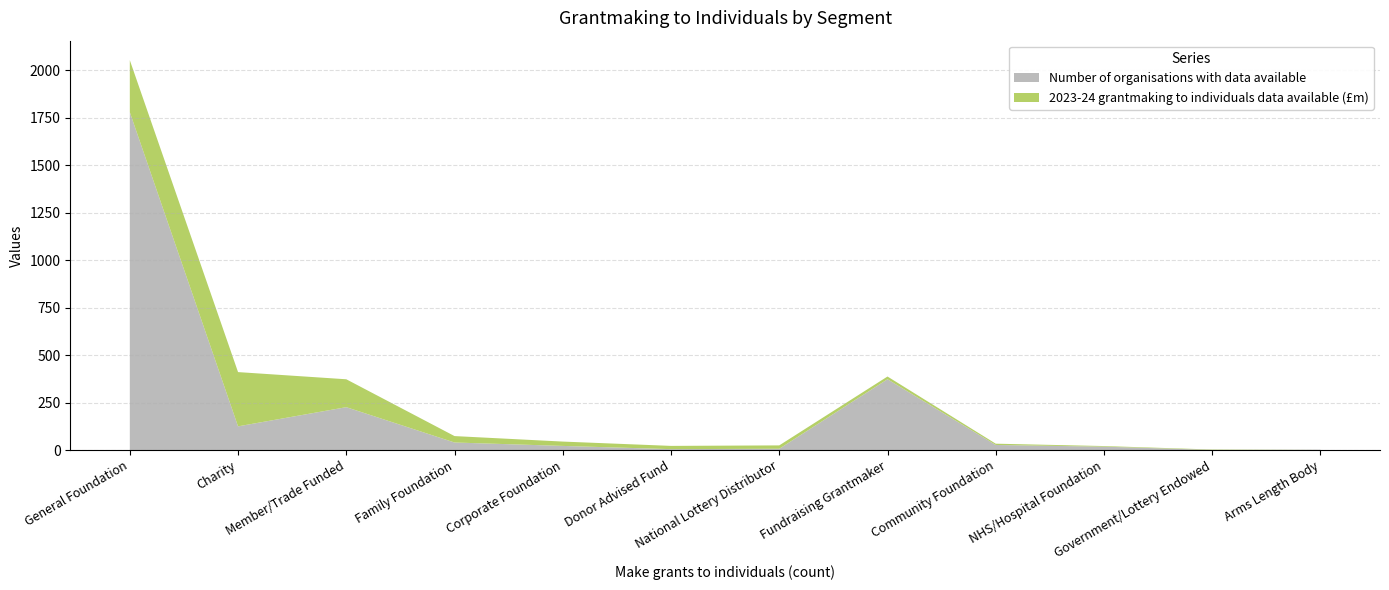

Reading left to right, transcribe all the data shown in this chart.

Number of organisations with data available: 1779.0	125.0	226.0	40.0	22.0	5.0	7.0	373.0	27.0	18.0	1.0	2.0
2023-24 grantmaking to individuals data available (£m): 273.6	285.6	146.8	33.7	22.8	17.1	17.7	14.3	6.7	3.3	2.0	0.0